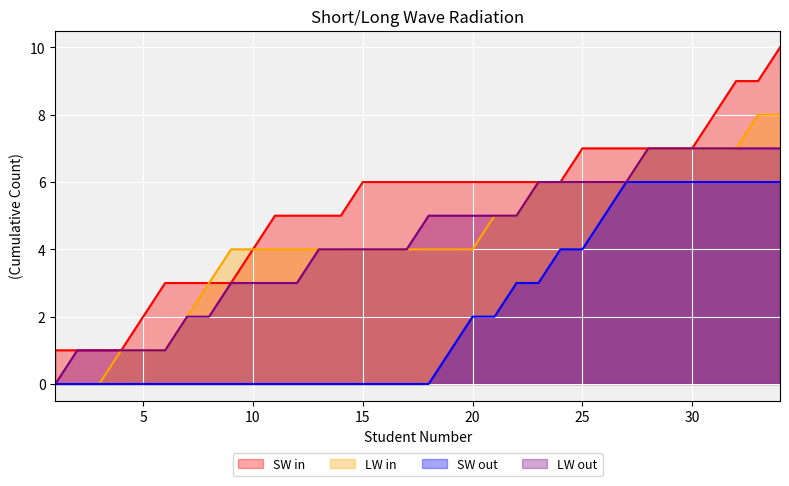

Which series has the largest range (max minus min)?

SW in